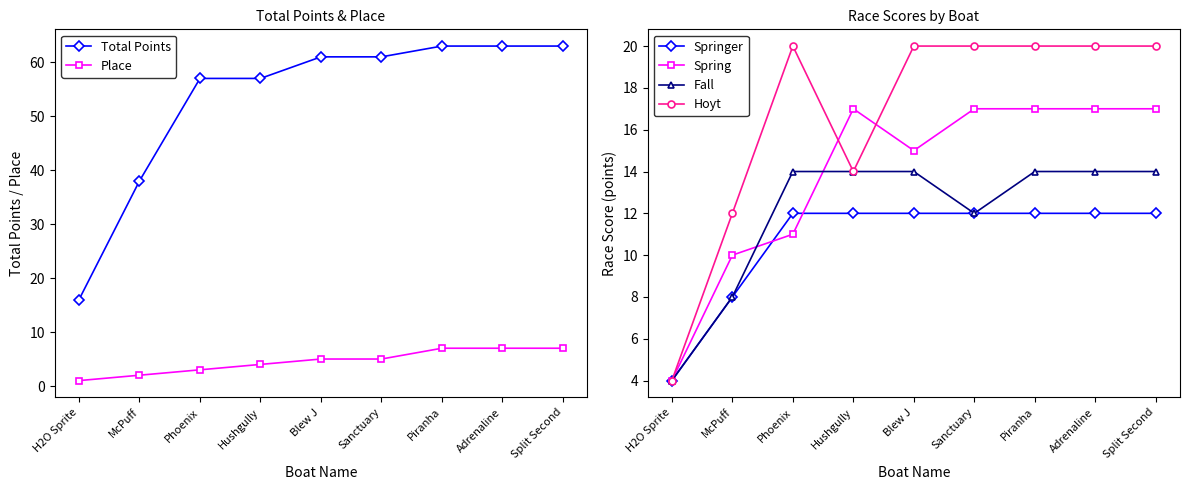

What is the highest value of the Fall series?

14.0